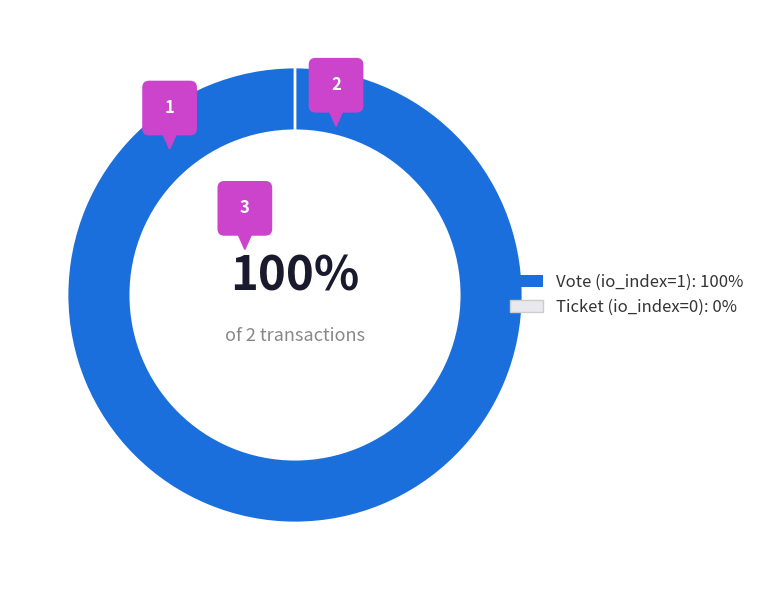

What is the smallest slice in the pie chart?

Ticket (io_index=0)